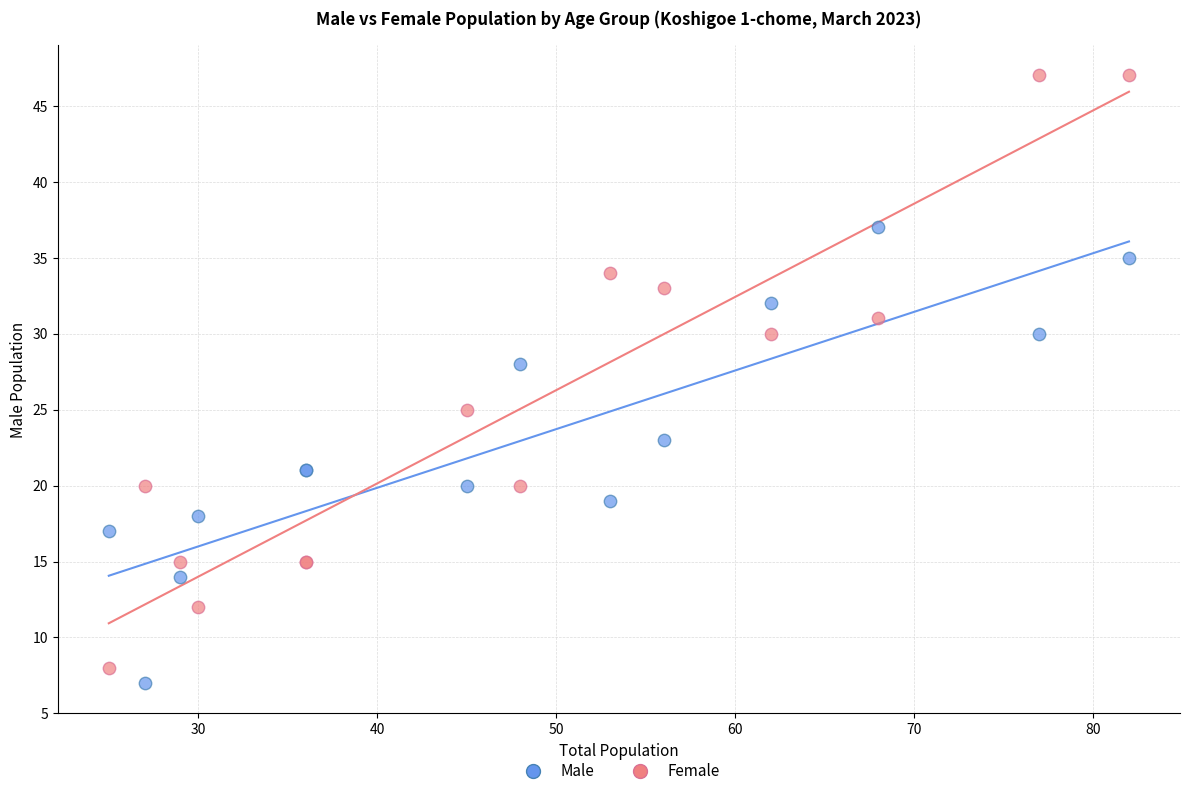

Which series reaches the minimum Y coordinate?

Male